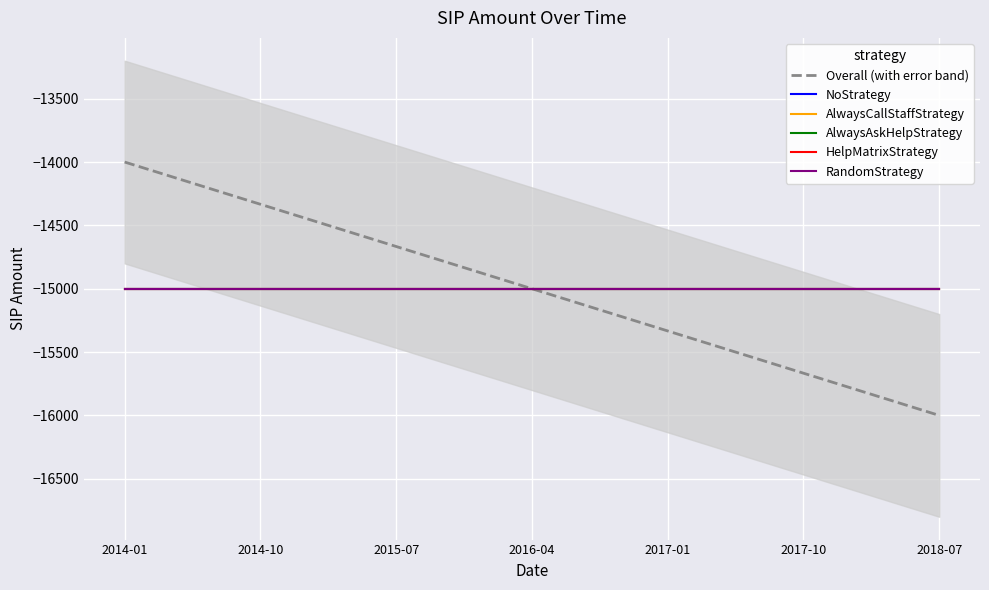

What is the highest value of the RandomStrategy series?

-15000.0